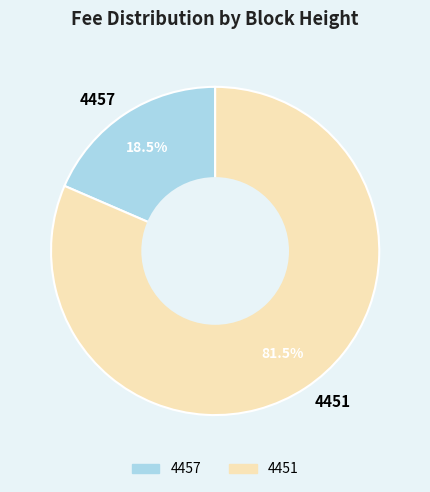

The 4457 slice represents 25% of the pie. True or false?

False